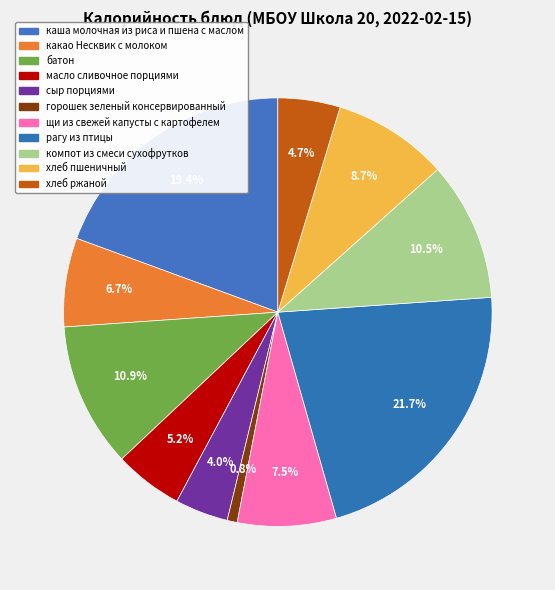

What percentage is NOT represented by горошек зеленый консервированный?

99.2%